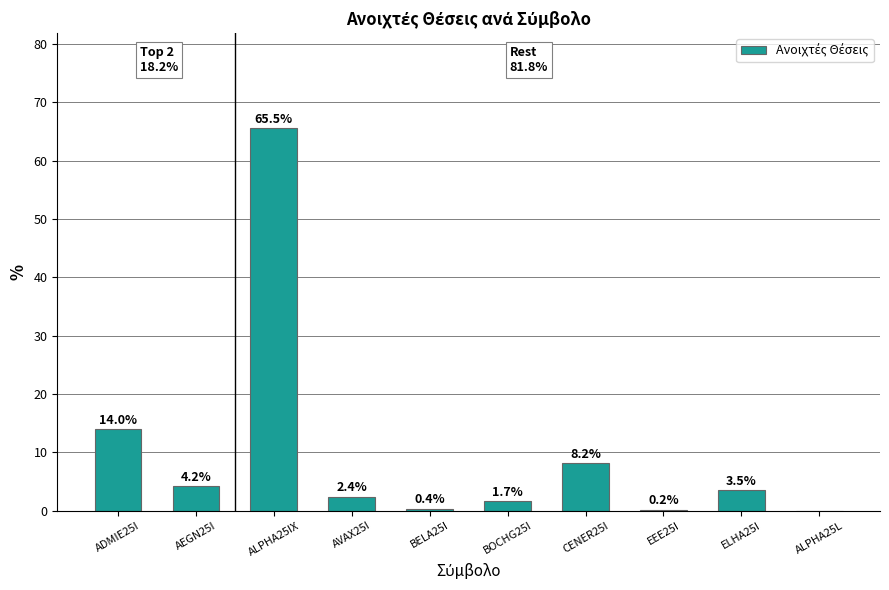

Approximately how many times larger is the value at ELHA25I compared to AEGN25I?

0.8